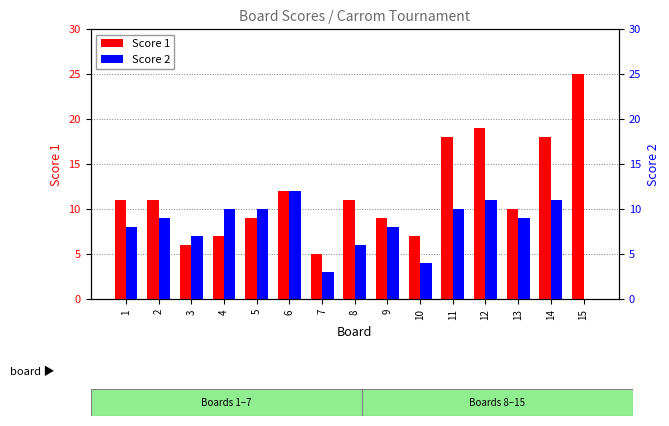

Which series changed the most between 5 and 13?

Score 1